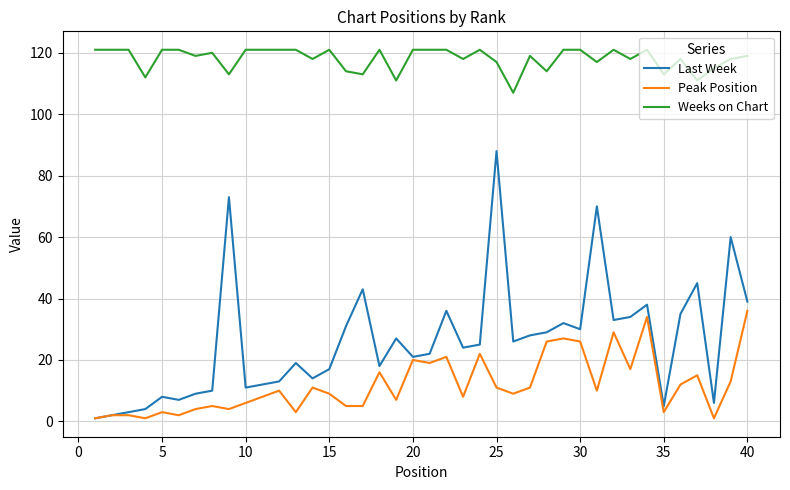

True or false: Peak Position and Weeks on Chart intersect in this chart.

False